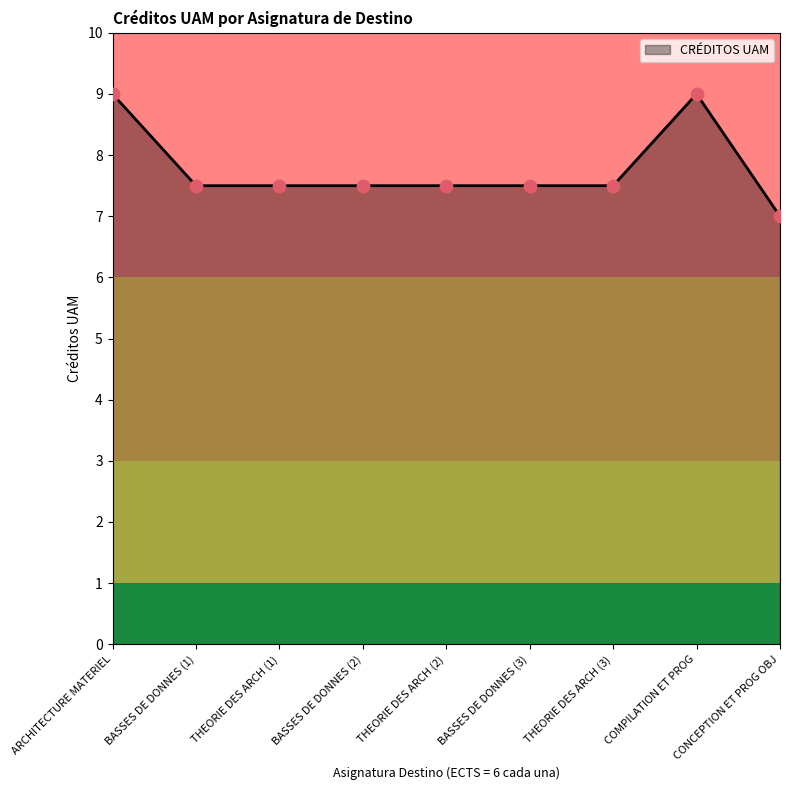

What is the change in value from THEORIE DES ARCH (1) to CONCEPTION ET PROG OBJ?

-0.5